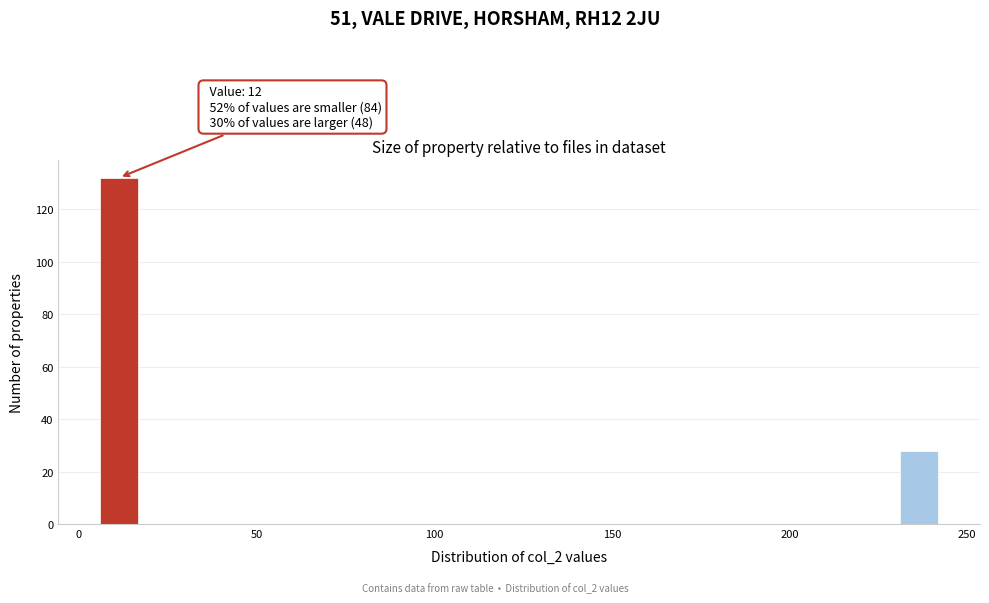

Around what value on the x-axis is the tallest bar? Give the approximate position of its centre, as read against the axis.

10